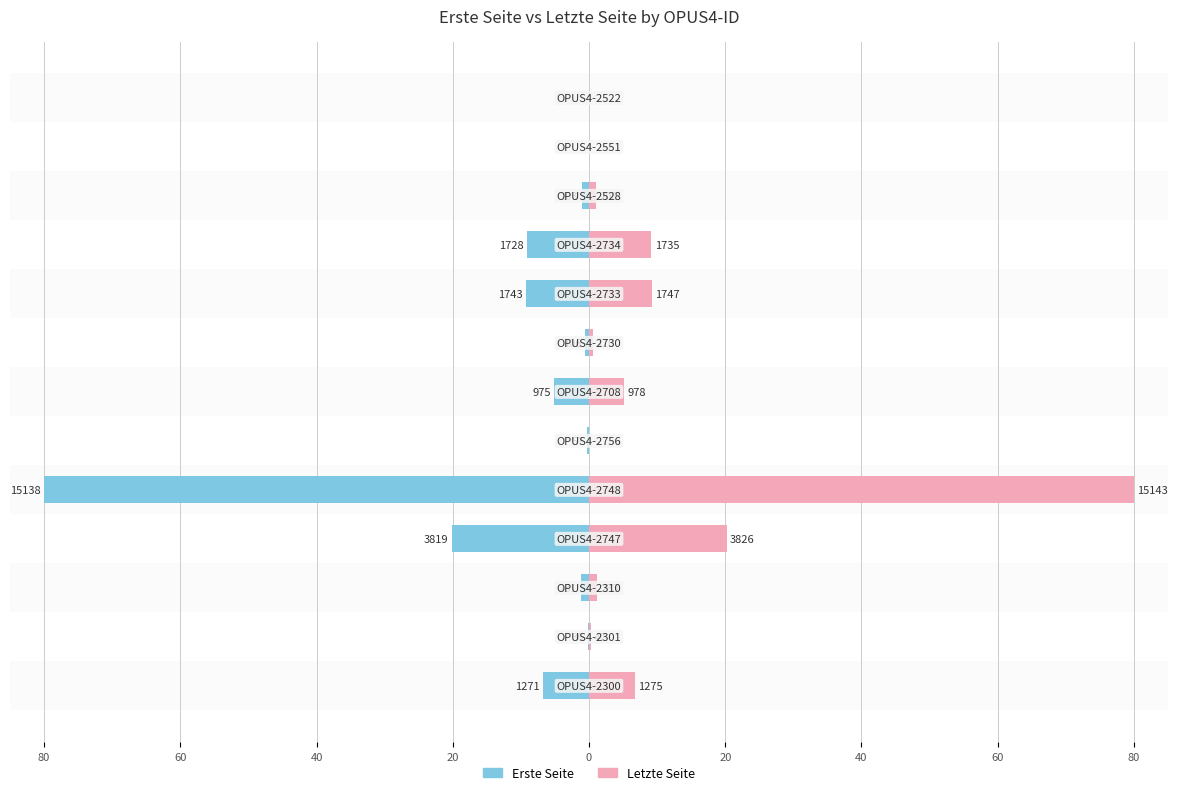

How many series are shown in this chart?

2